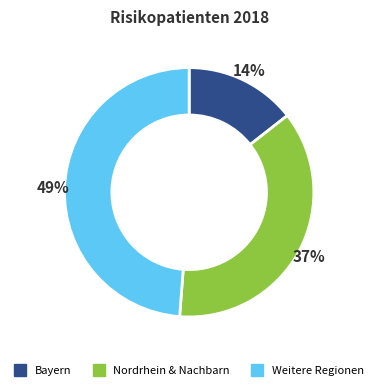

Does any single category account for the majority?

No